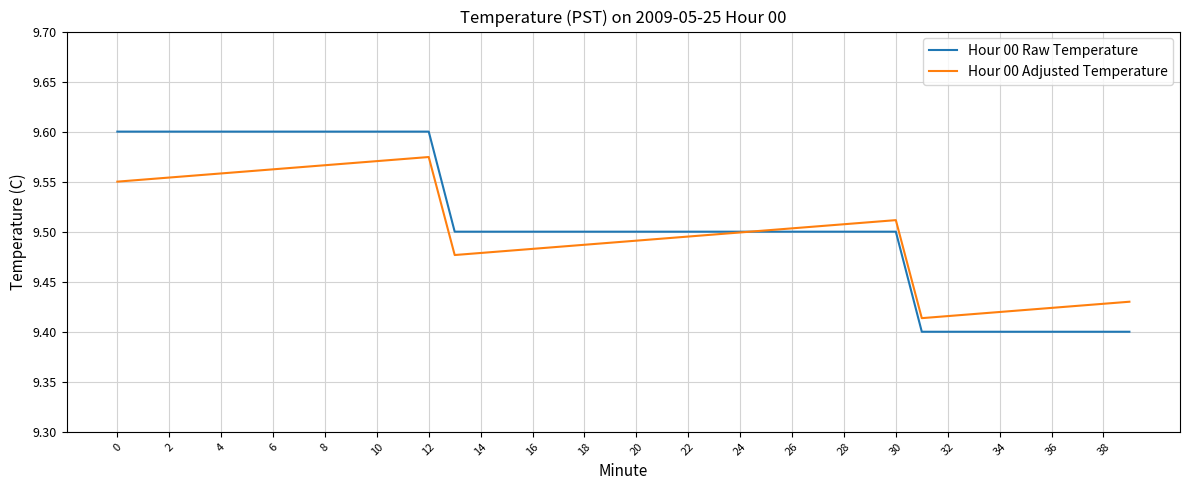

List the series in order of their overall mean, highest first.

Hour 00 Raw Temperature, Hour 00 Adjusted Temperature